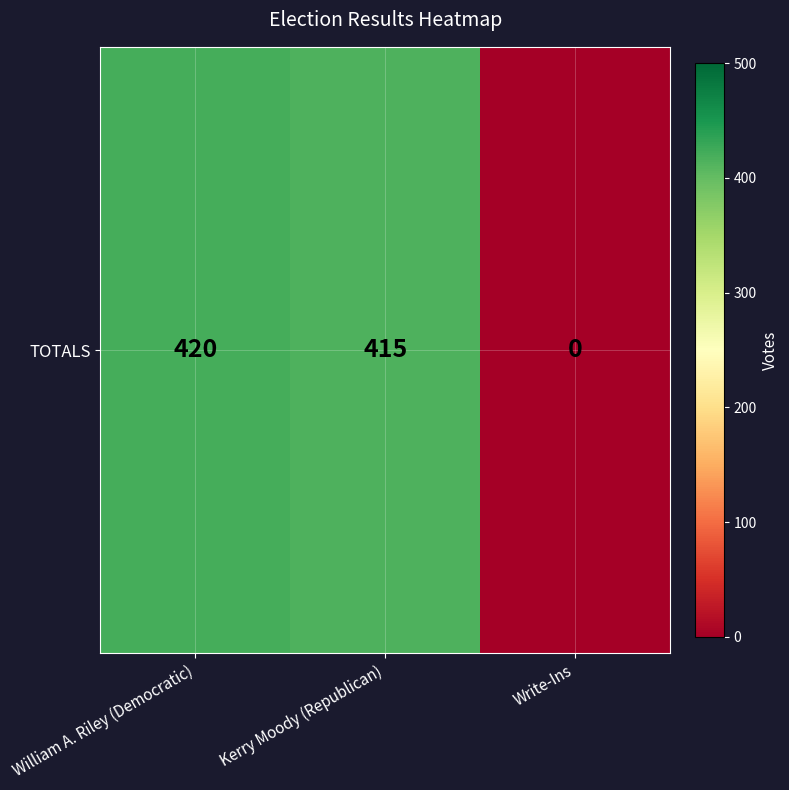

List the labels in order of value, smallest first.

Write-Ins, Kerry Moody (Republican), William A. Riley (Democratic)